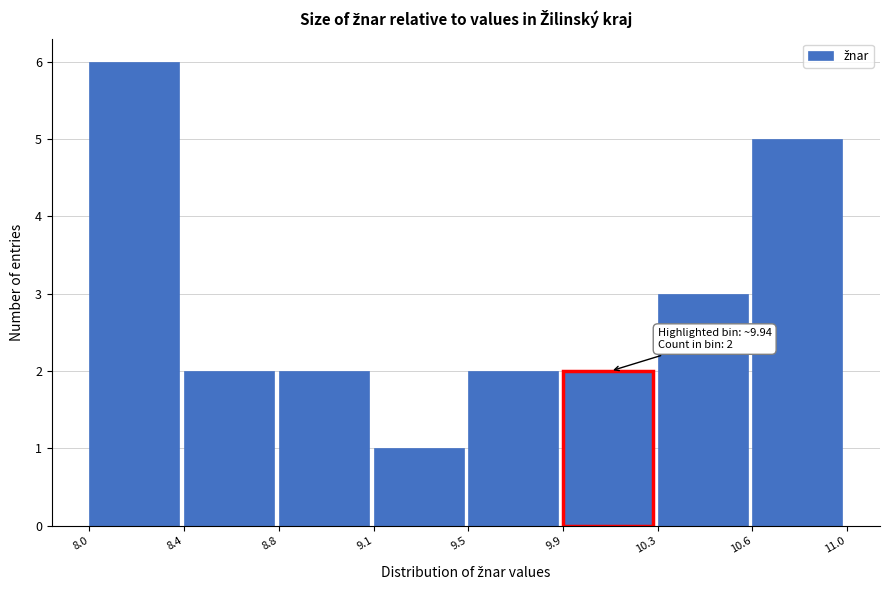

Reading left to right, extract all data points from this chart.

8.0=6	8.4=2	8.8=2	9.1=1	9.5=2	9.9=2	10.3=3	10.6=5